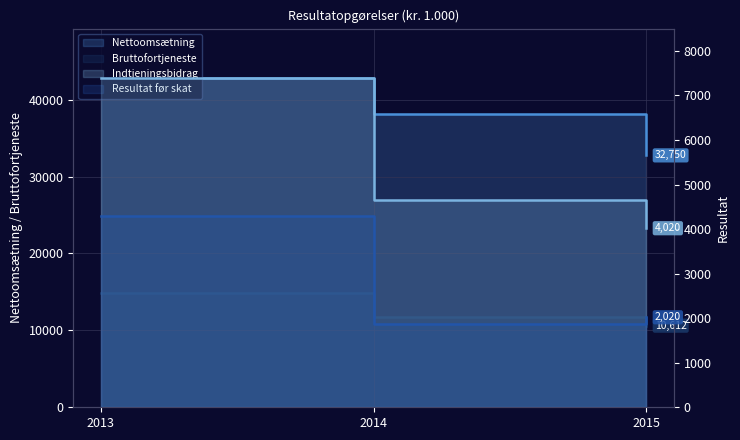

Between 2014 and 2015, which series saw the biggest shift?

Nettoomsætning